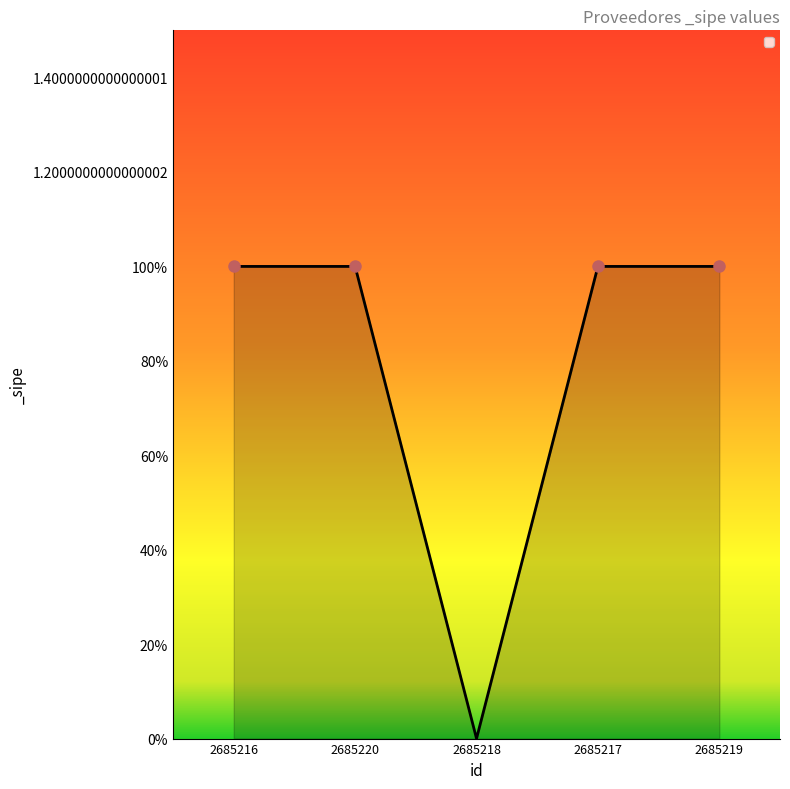

What is the sum of the values at 2685217 and 2685220?

2